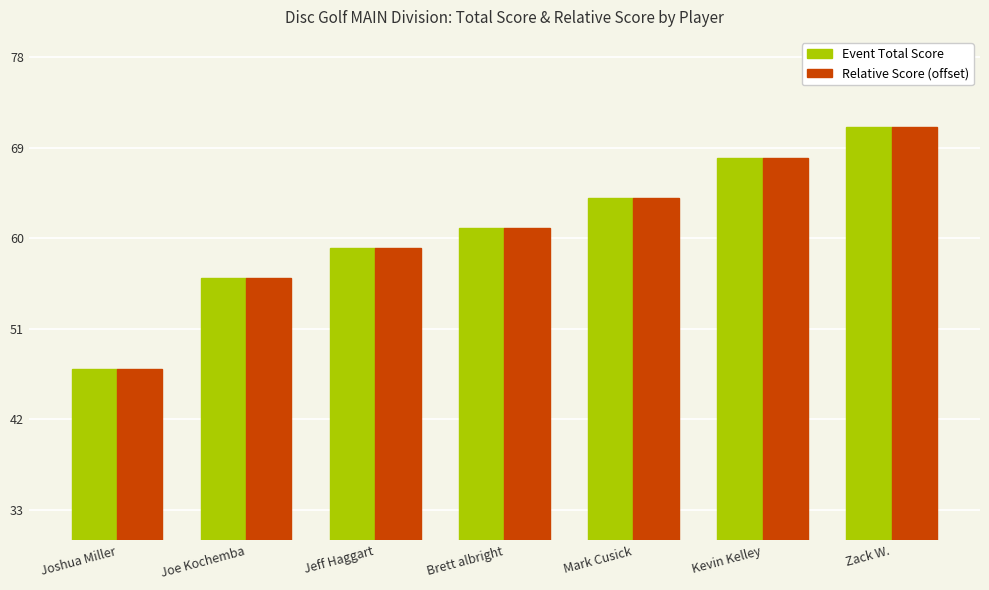

Reading left to right, what are all the values shown in this chart?

Event Total Score: Joshua Miller=47	Joe Kochemba=56	Jeff Haggart=59	Brett albright=61	Mark Cusick=64	Kevin Kelley=68	Zack W.=71
Relative Score (offset): Joshua Miller=47	Joe Kochemba=56	Jeff Haggart=59	Brett albright=61	Mark Cusick=64	Kevin Kelley=68	Zack W.=71